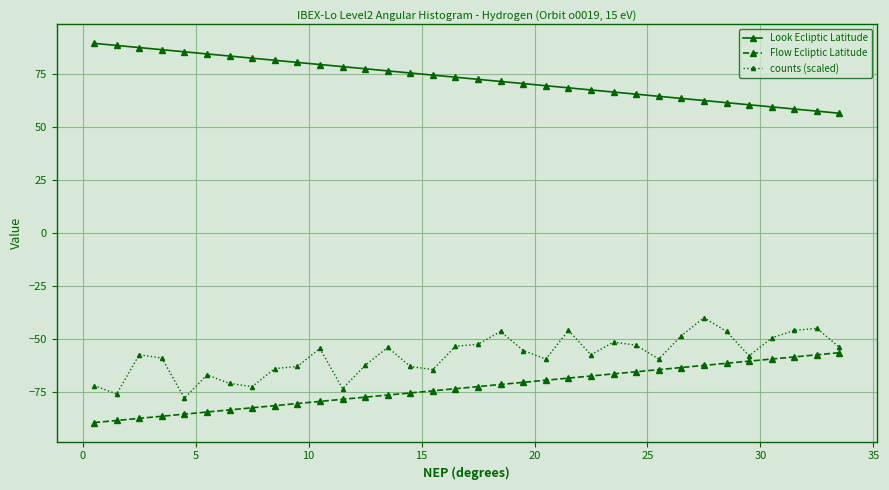

Rank the series by their maximum value, from lowest to highest.

Flow Ecliptic Latitude, counts (scaled), Look Ecliptic Latitude